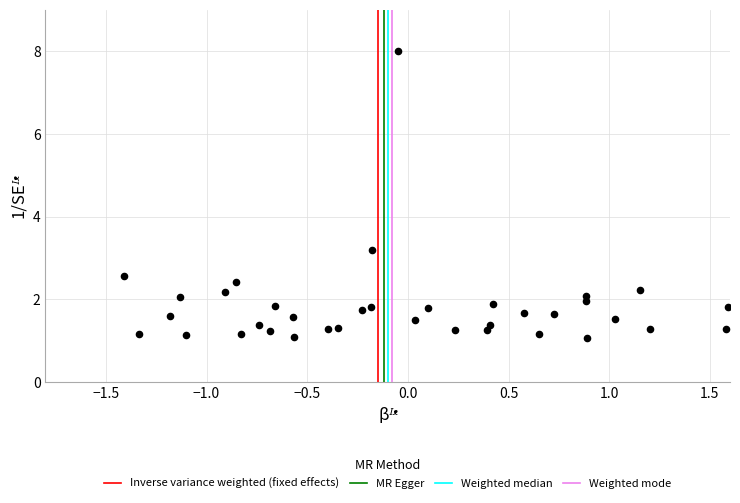

What Y value in the scatter plot is closest to 4?

3.2